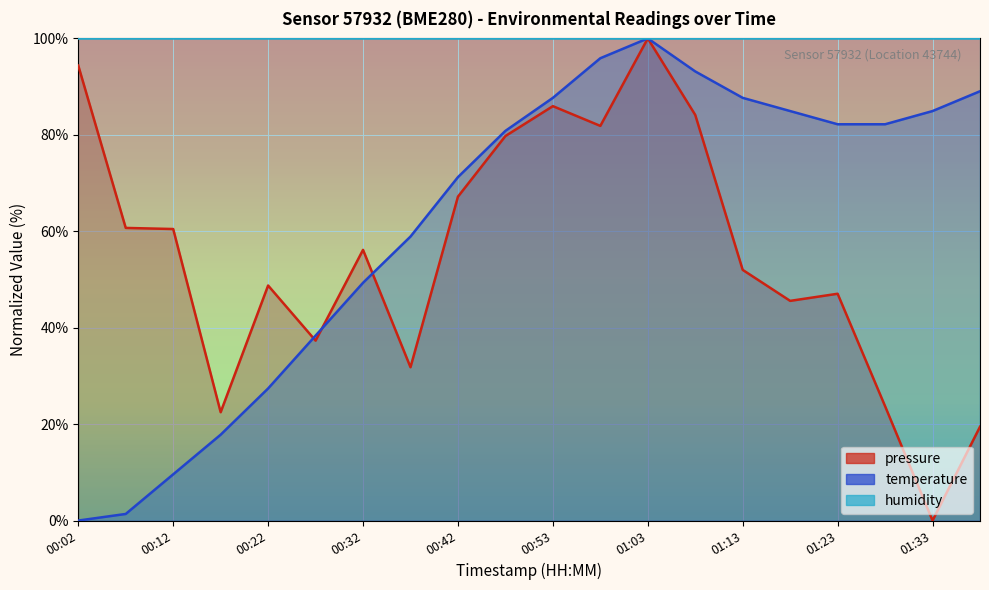

How many positive values does the pressure series have?

19